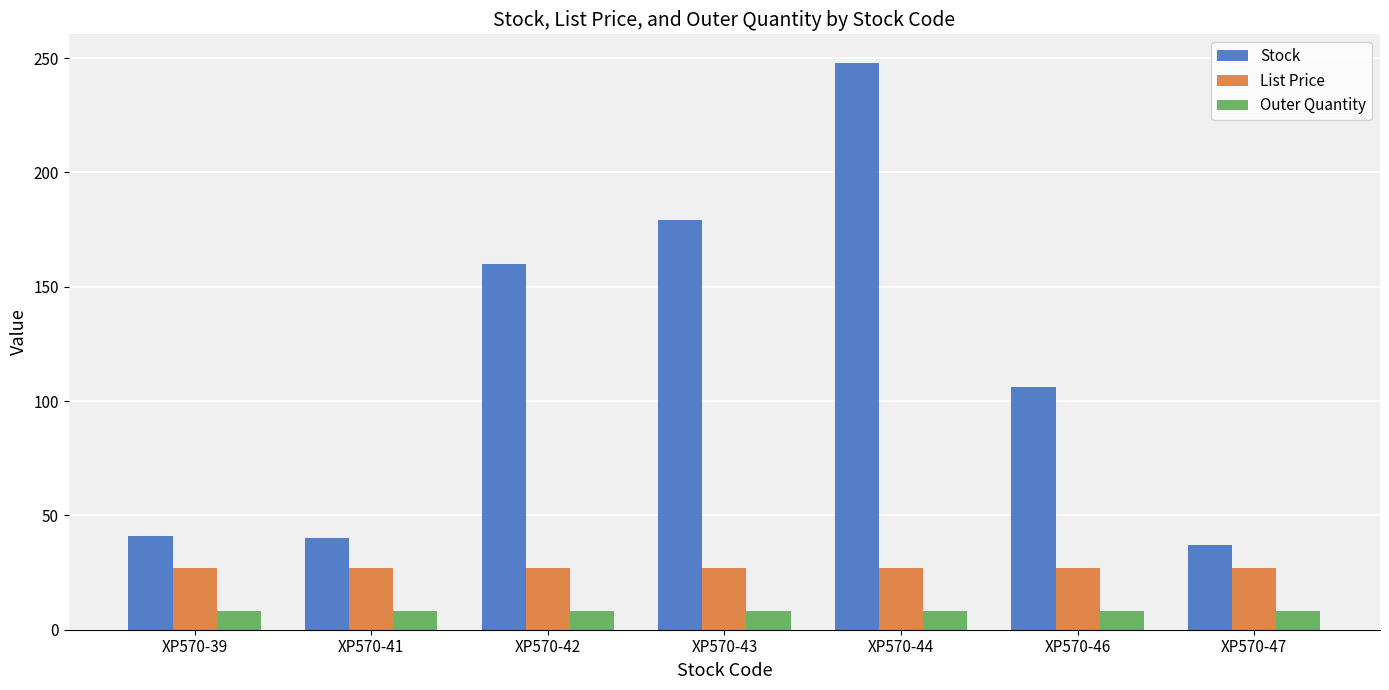

Are the bars grouped side by side (vs. stacked)?

Yes